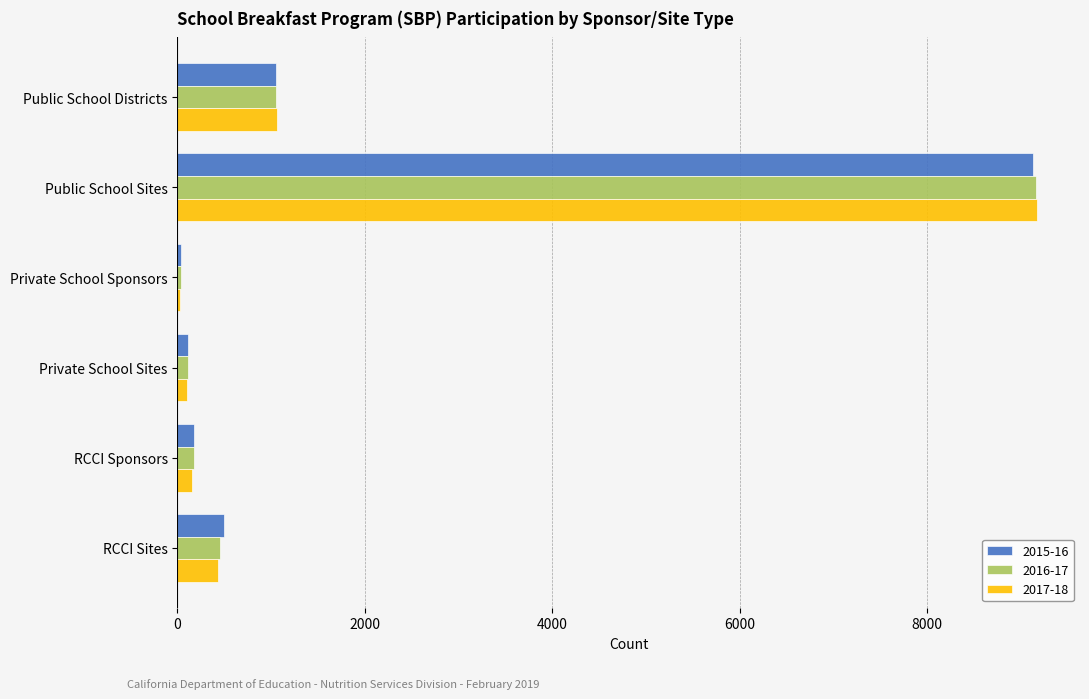

Which series has the widest spread of values?

2017-18